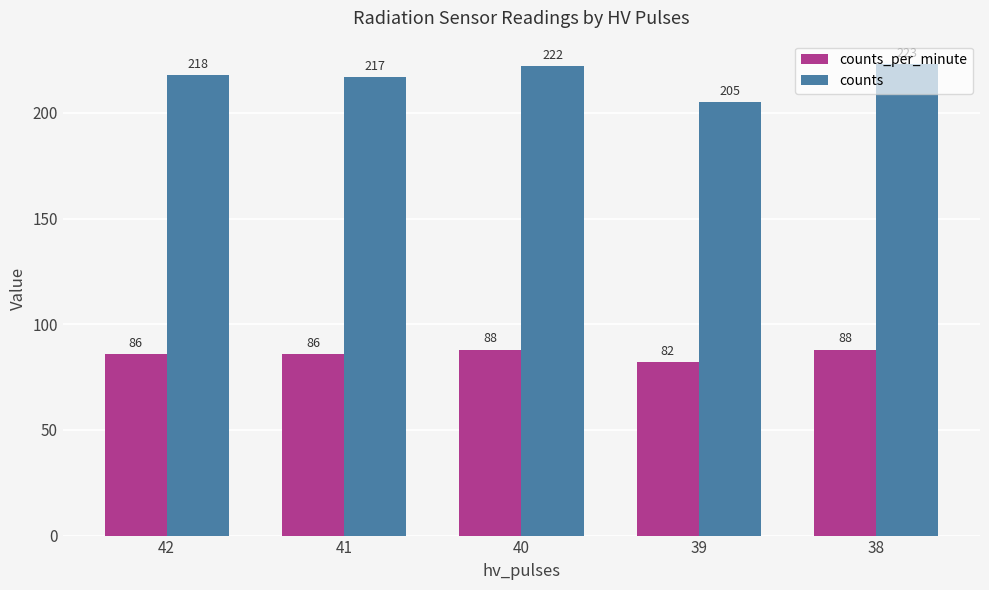

True or false: counts has a value of 218 at 42.

True